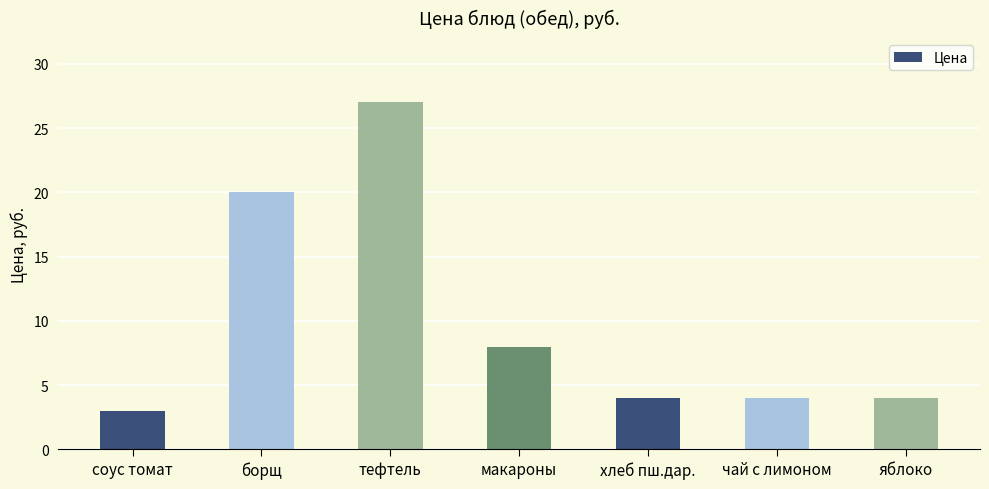

What is the average value?

10